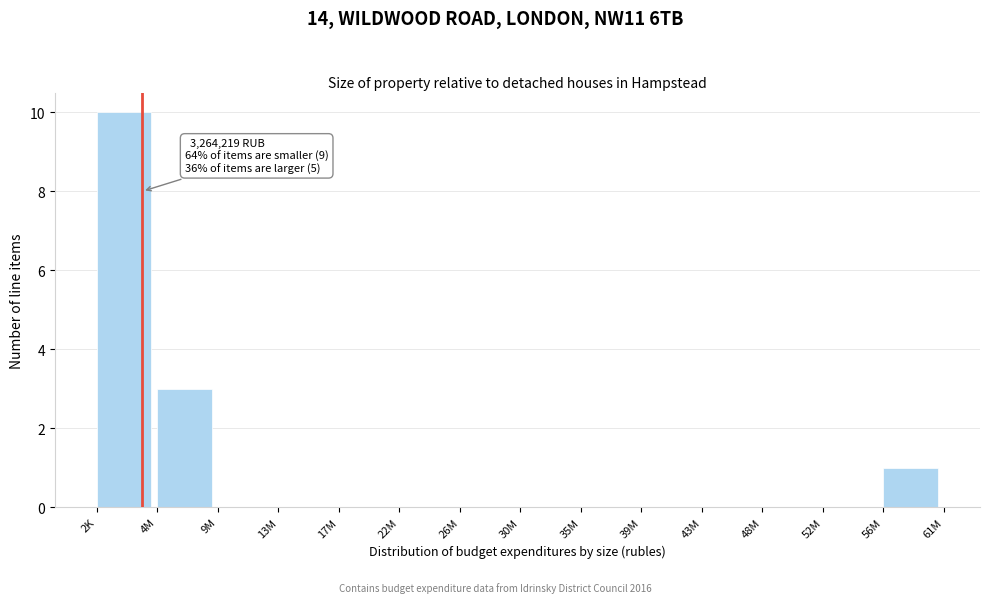

Reading right to left, transcribe all the data shown in this chart.

56M=1	52M=0	48M=0	43M=0	39M=0	35M=0	30M=0	26M=0	22M=0	17M=0	13M=0	9M=0	4M=3	2K=10